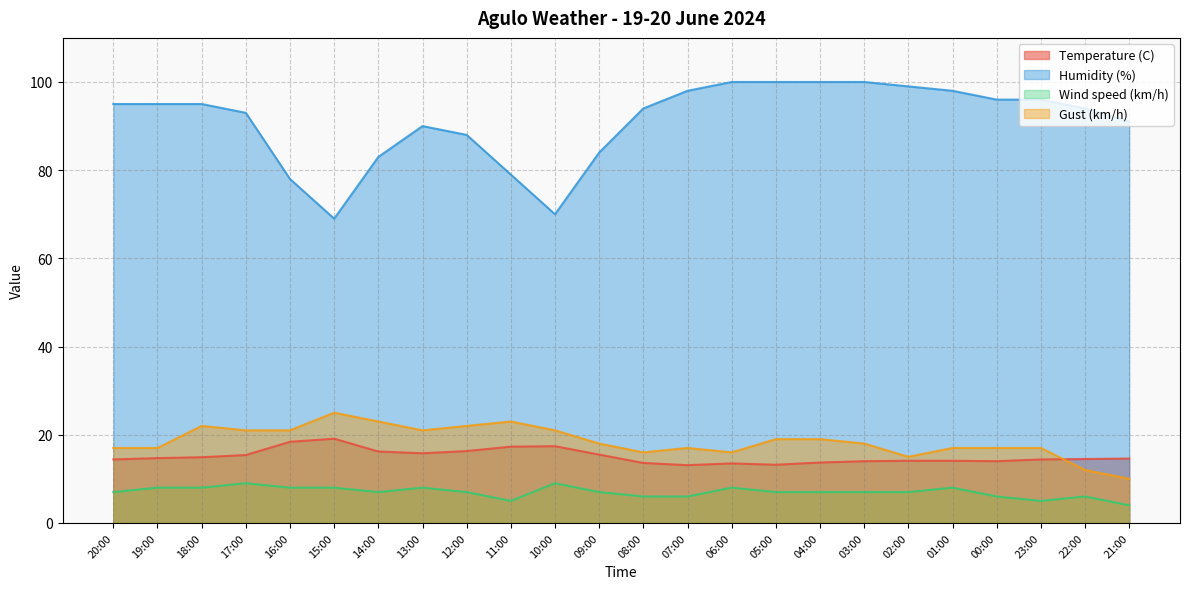

Which category has the highest value across all series?

06:00